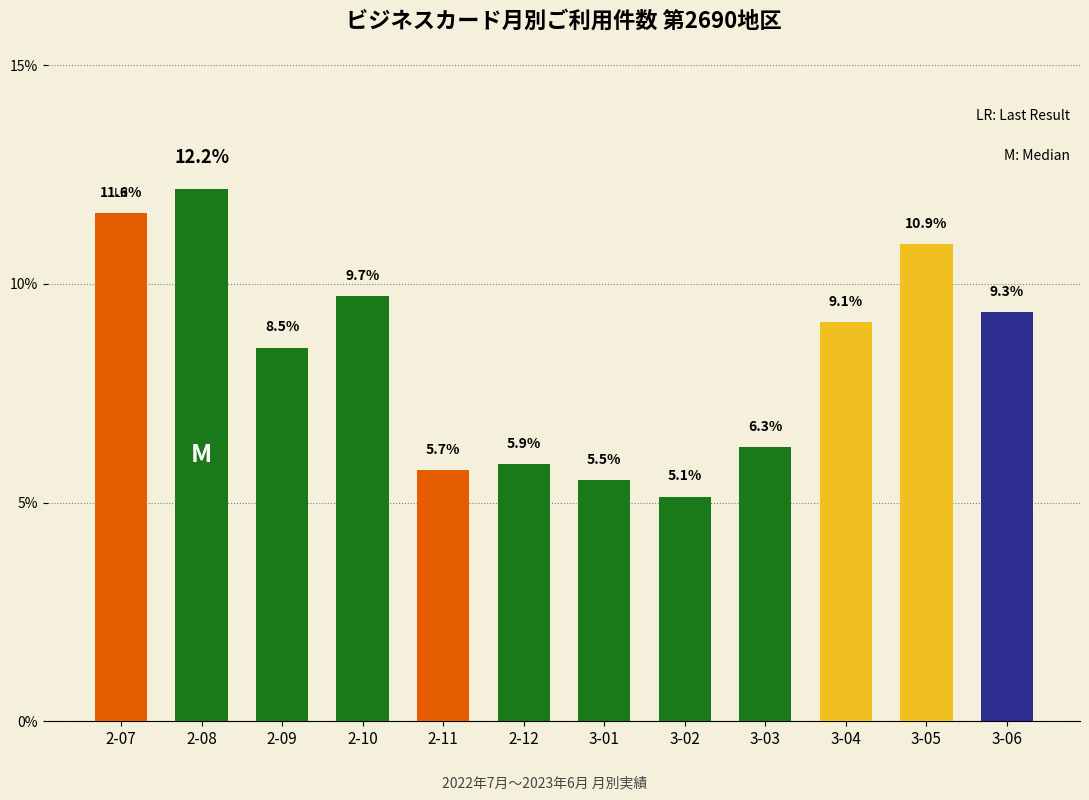

What position from the right is 2-08?

11